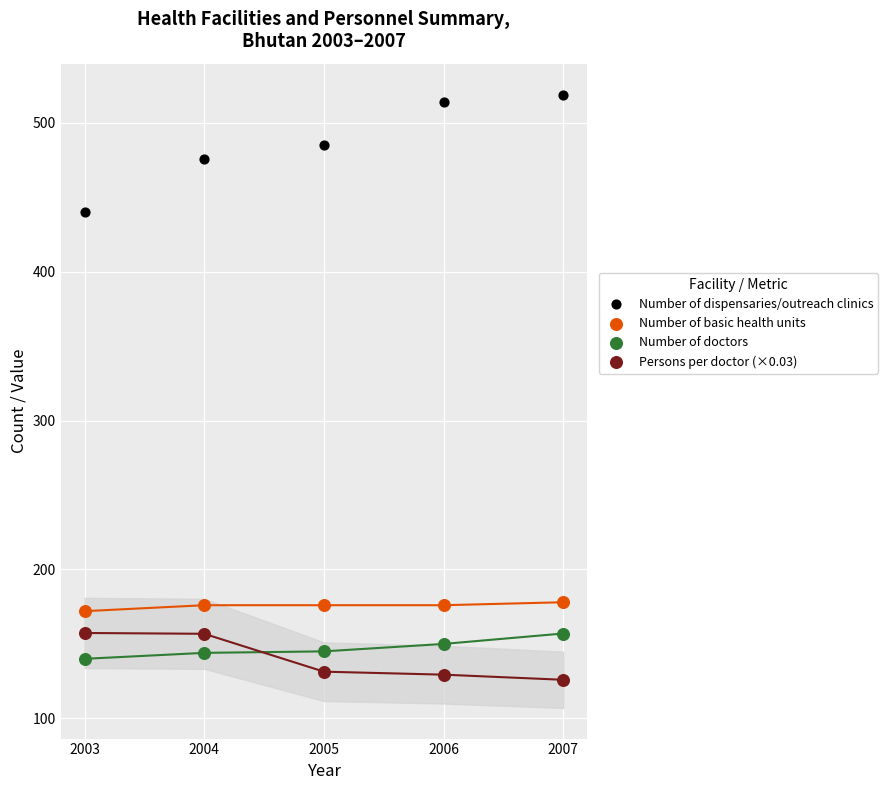

What are all the series names shown in the legend?

Number of dispensaries/outreach clinics, Number of basic health units, Number of doctors, Persons per doctor (×0.03)